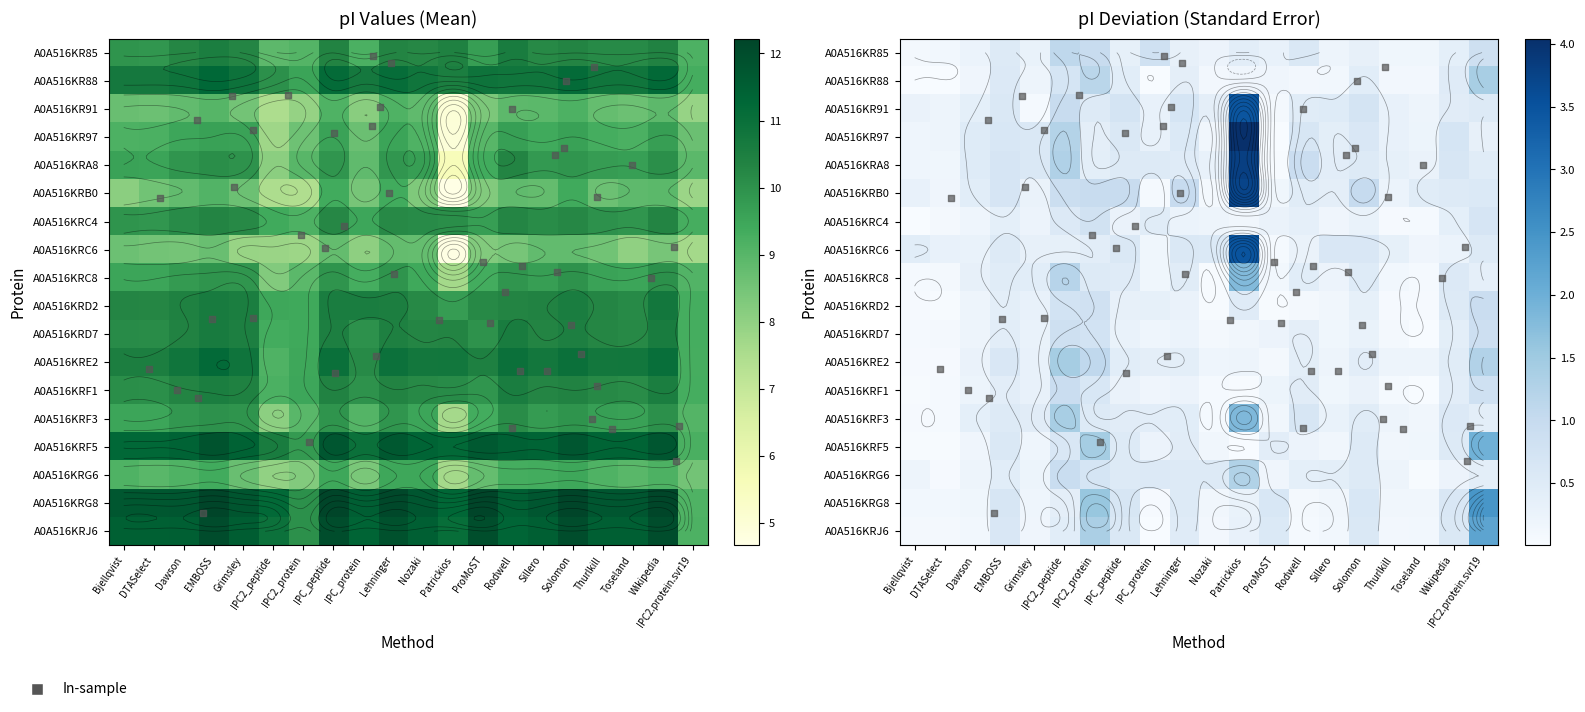

Between IPC_protein and Nozaki, which series saw the biggest shift?

A0A516KRG6